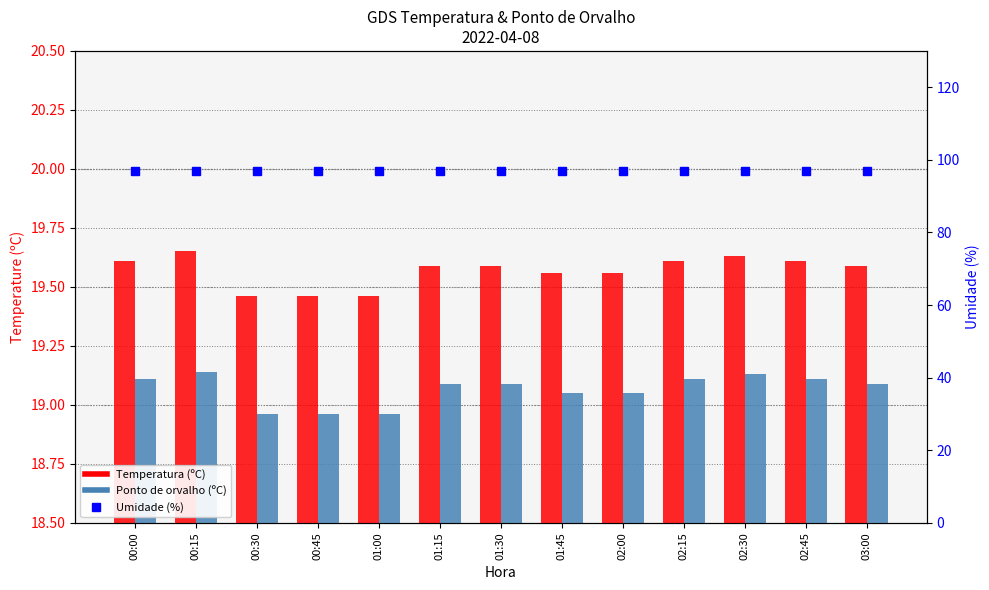

Are the bars horizontal?

No